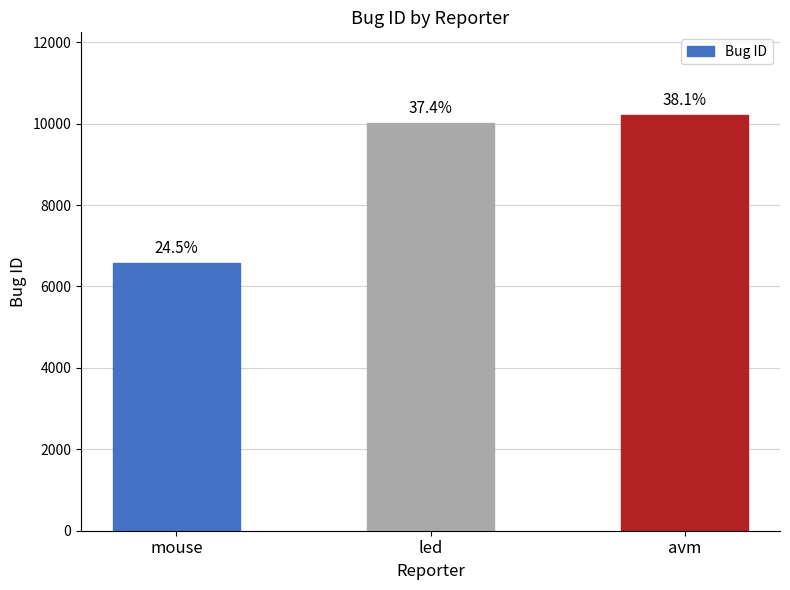

Which has a higher value, avm or mouse?

avm